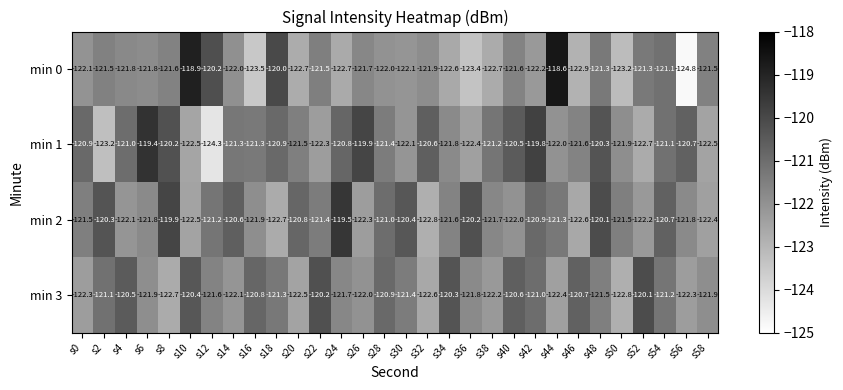

What is the minimum value shown in the chart?

-124.8